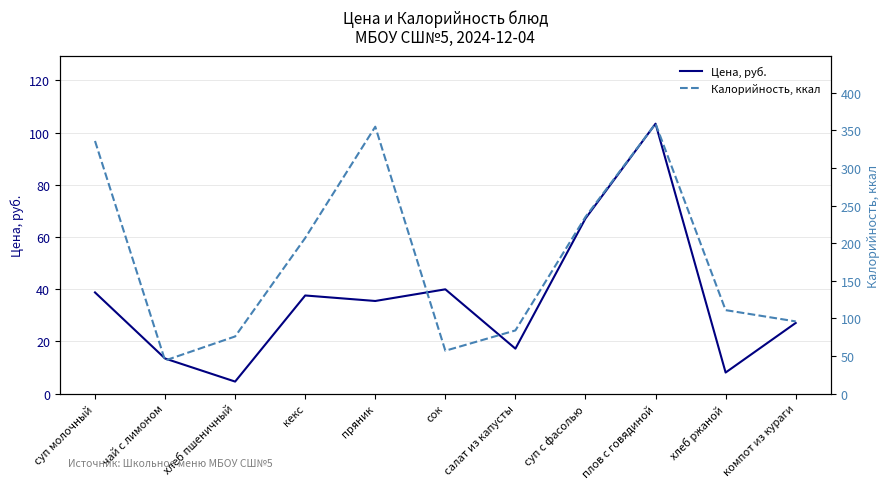

List the series in order of their peak value, highest first.

Калорийность, ккал, Цена, руб.